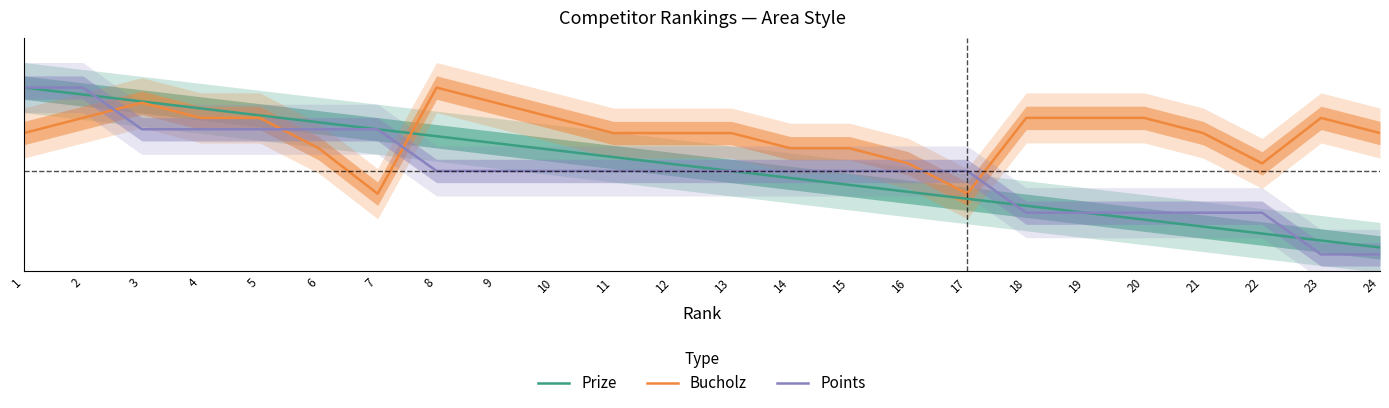

True or false: Points has a value of 0.2 at 22.

True